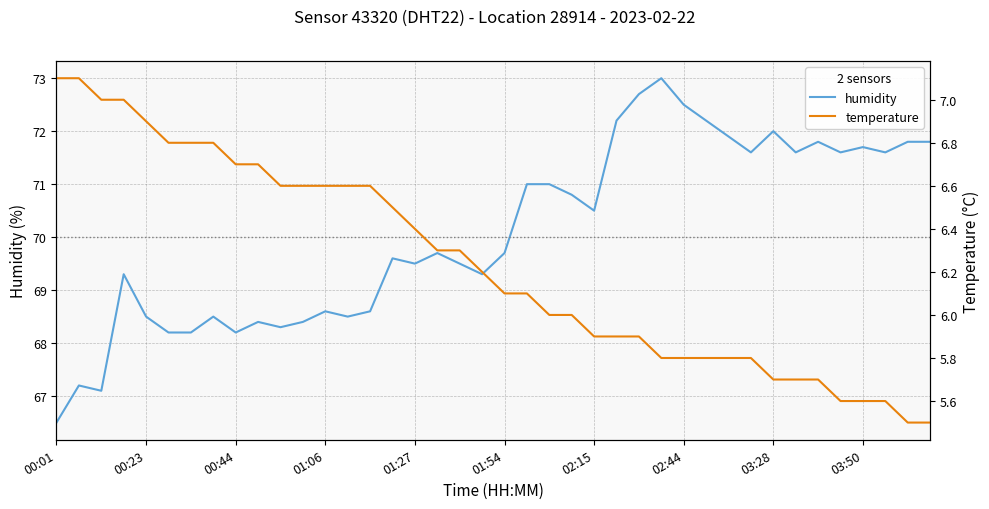

Where is temperature nearest to the value 6?

22